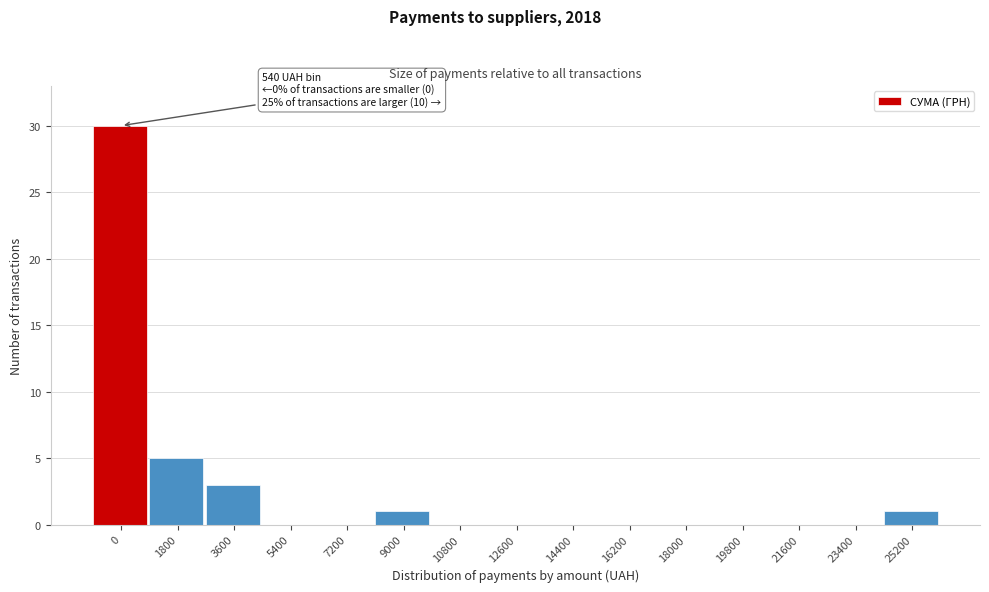

Reading right to left, what are all the values shown in this chart?

25200=1	23400=0	21600=0	19800=0	18000=0	16200=0	14400=0	12600=0	10800=0	9000=1	7200=0	5400=0	3600=3	1800=5	0=30